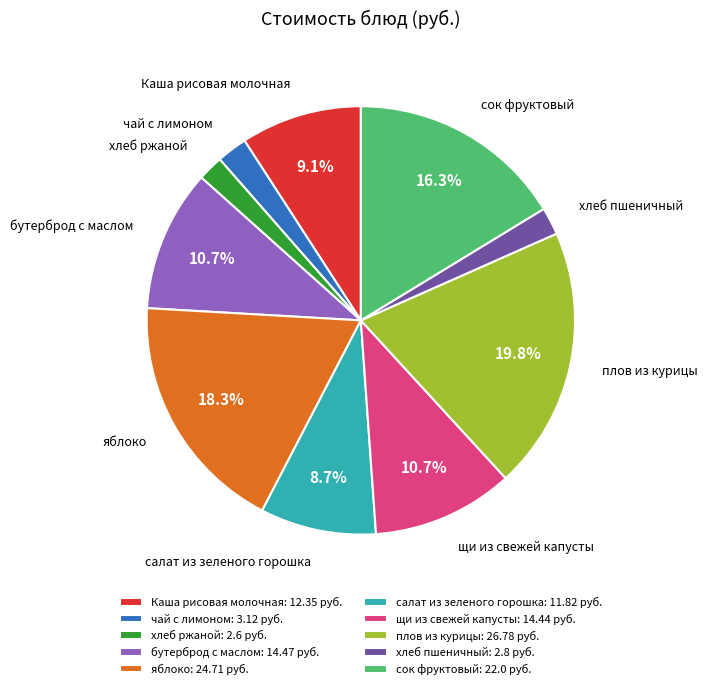

What is the ratio of the value at хлеб пшеничный to the value at чай с лимоном?

0.9